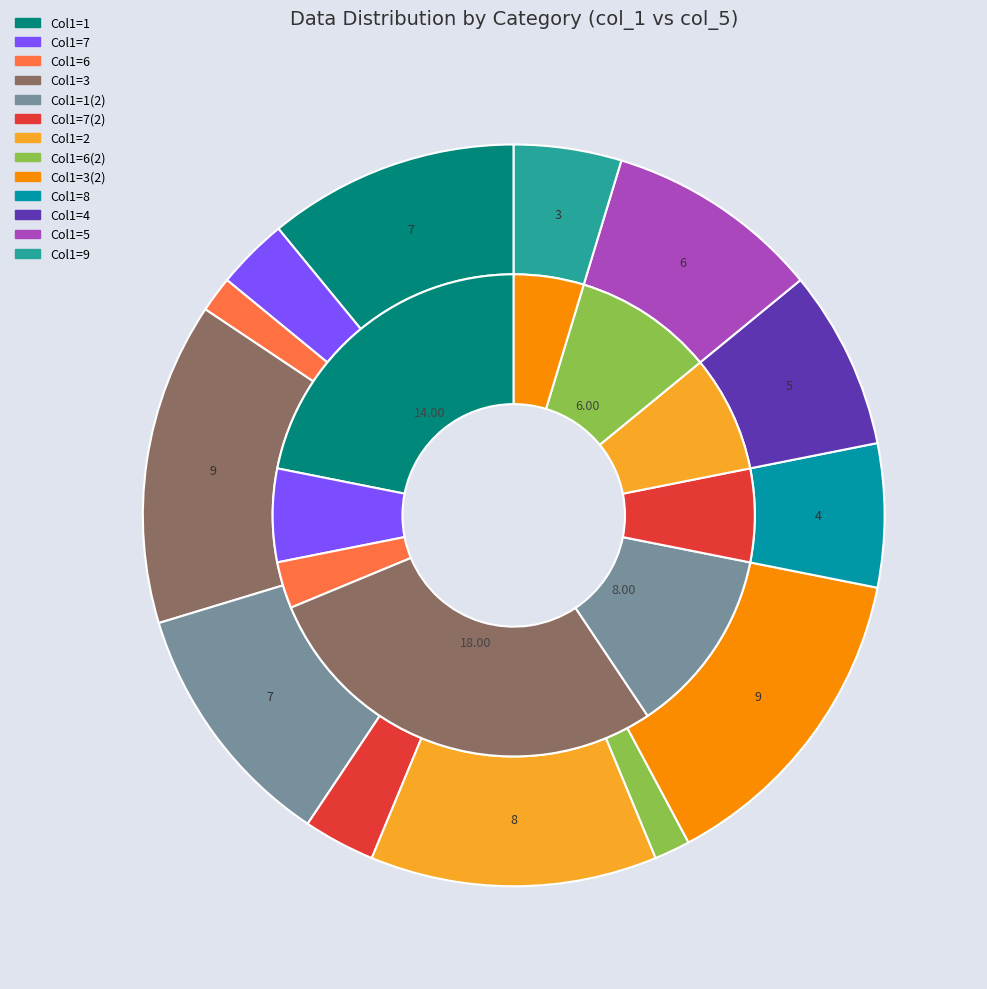

Is the sum of 6 and 9 greater than half?

No